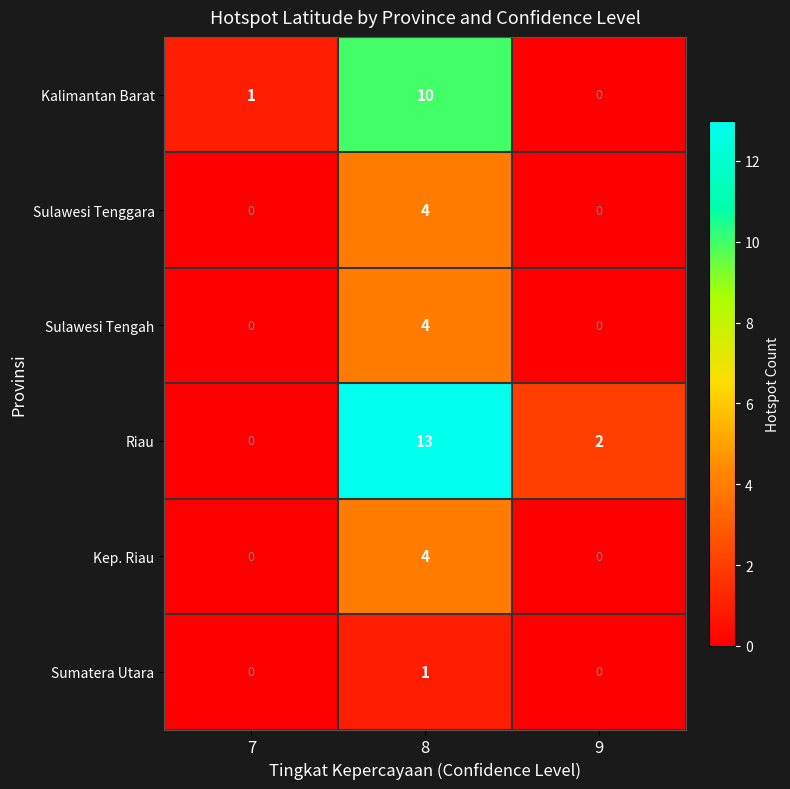

True or false: Kep. Riau has a value of 0 at 7.

True